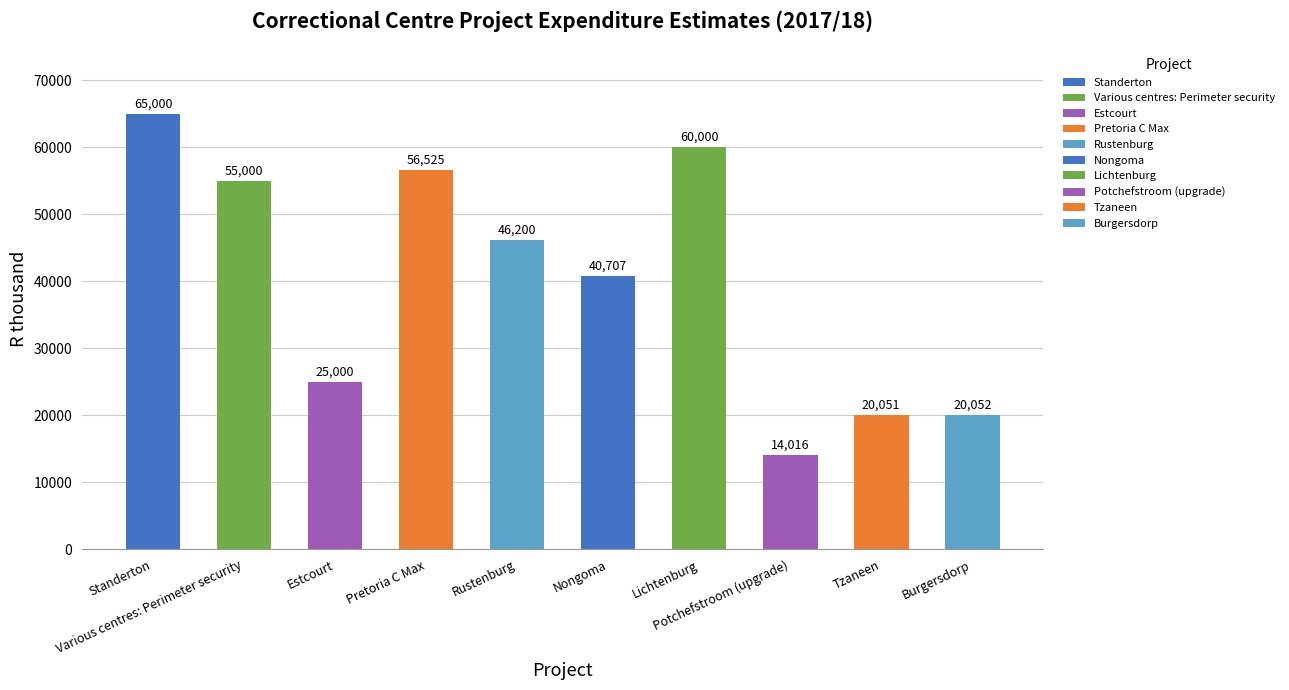

Which category has the lowest value across all series?

Potchefstroom (upgrade)